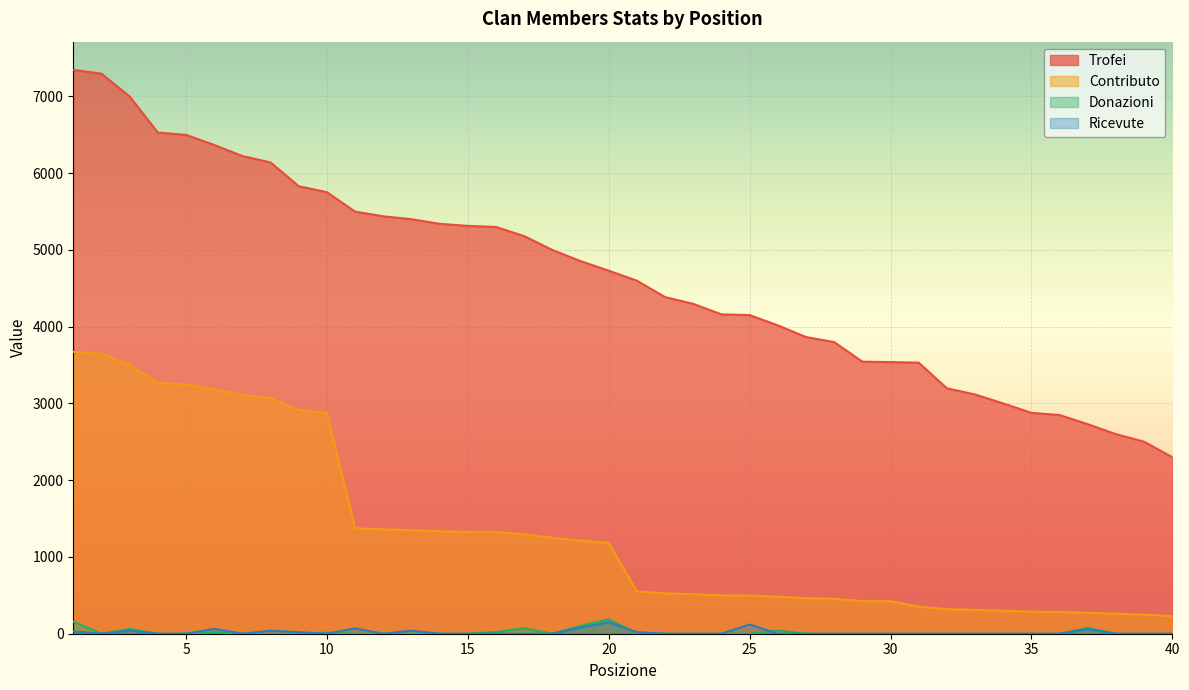

Which category has the lowest value in the Trofei series?

40